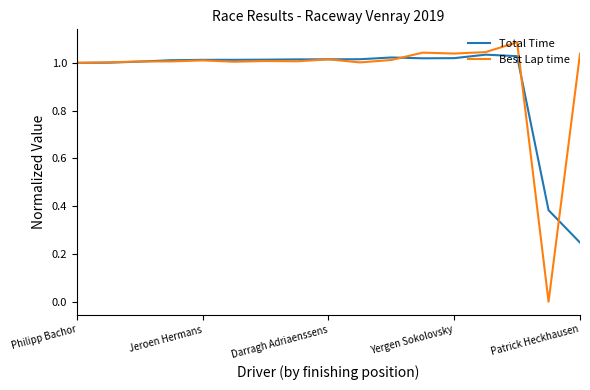

Rank the series by their maximum value, from lowest to highest.

Total Time, Best Lap time